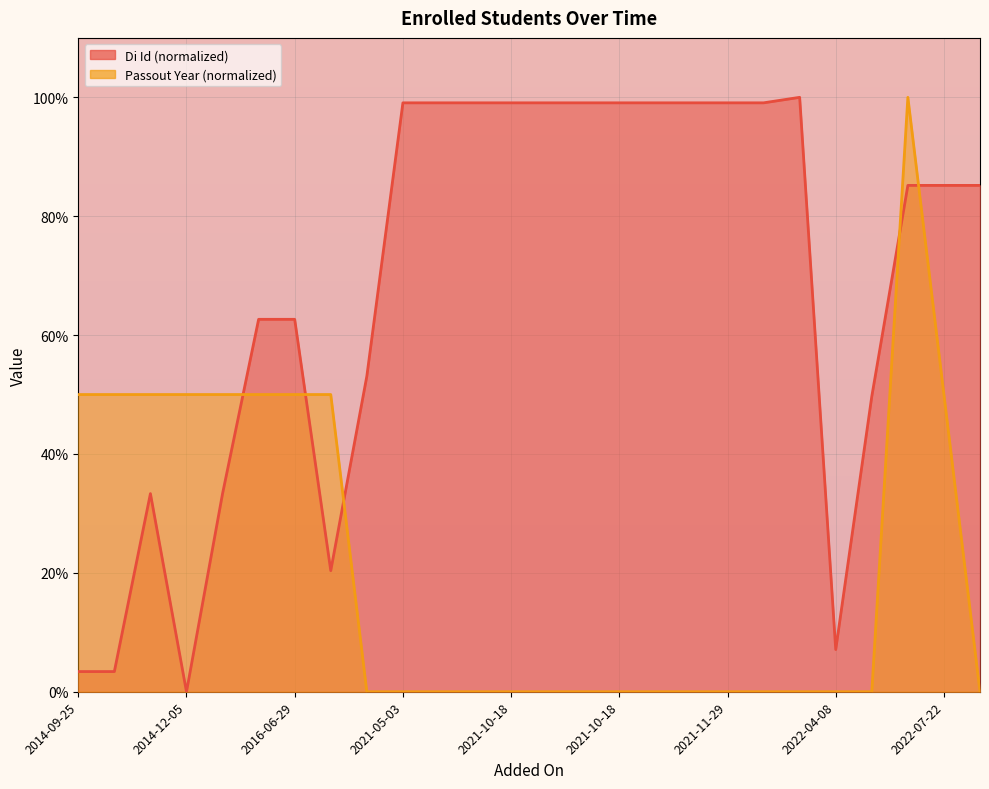

What is the greatest value displayed?

100.0